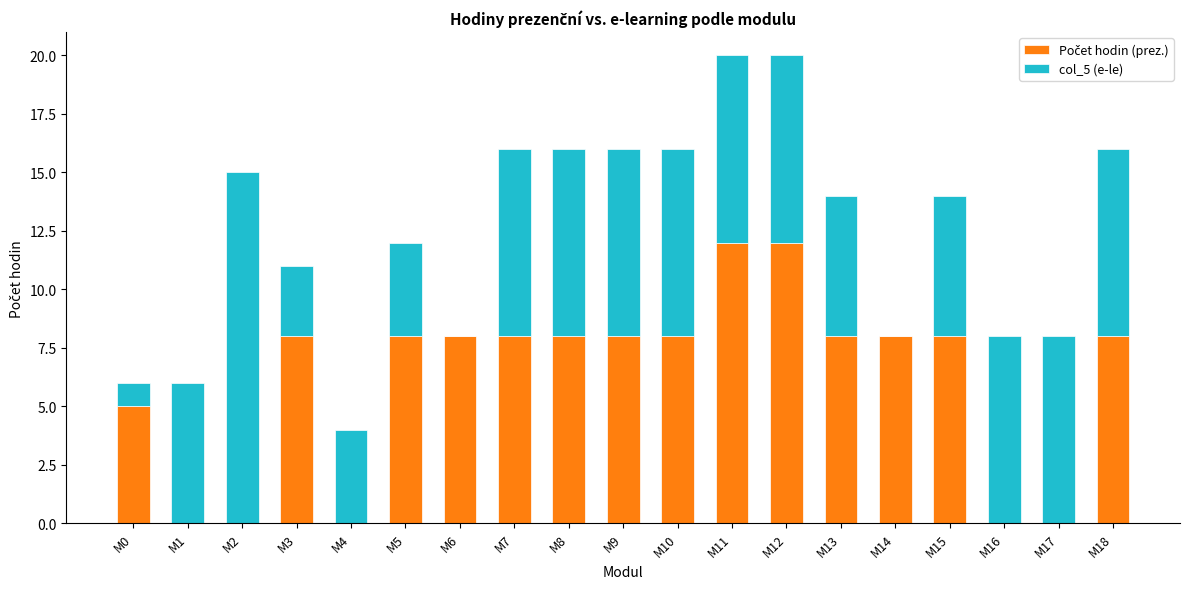

How many categories are shown in the chart?

19